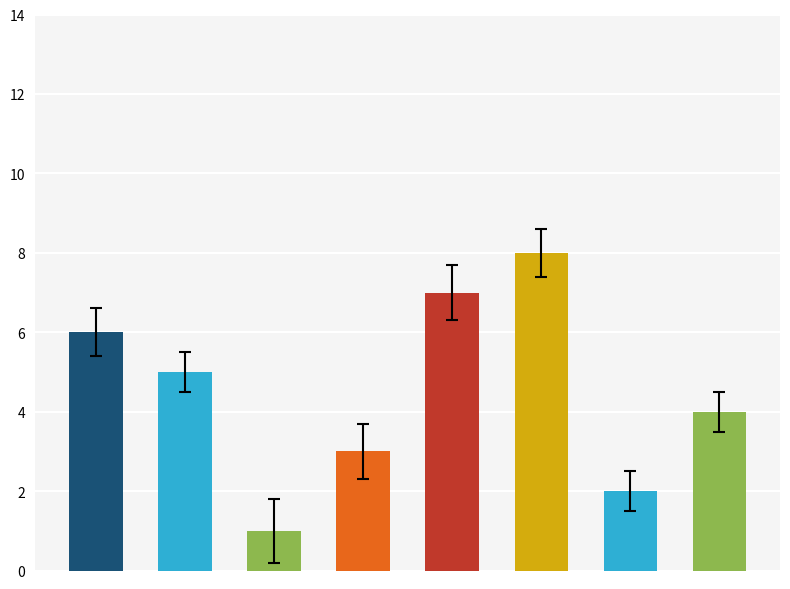

What is the difference between the maximum and second lowest values?

6